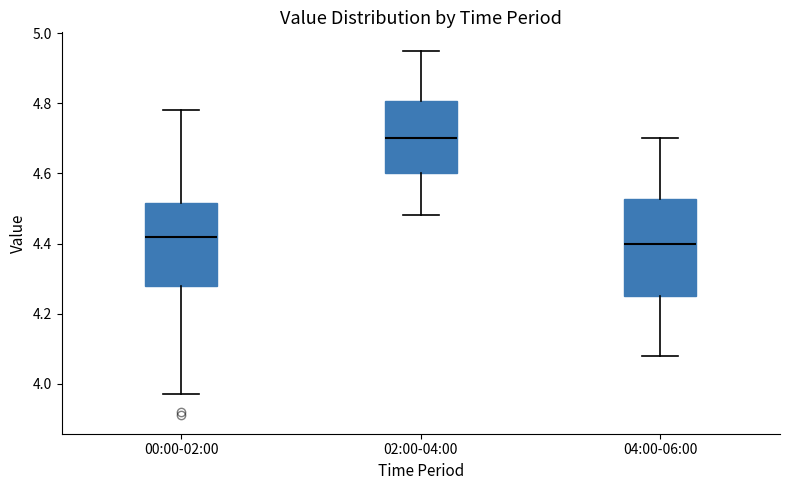

Reading left to right, transcribe this box plot: for each box, give where its median line is, the range the box spans, and where its two whiskers end, as read against the y-axis. The values are not printed on the chart, so give them approximately, as read against the axis.

00:00-02:00: median 4.42, box 4.28 to 4.52, whiskers 3.98 to 4.78
02:00-04:00: median 4.70, box 4.60 to 4.80, whiskers 4.48 to 4.96
04:00-06:00: median 4.40, box 4.26 to 4.52, whiskers 4.08 to 4.70